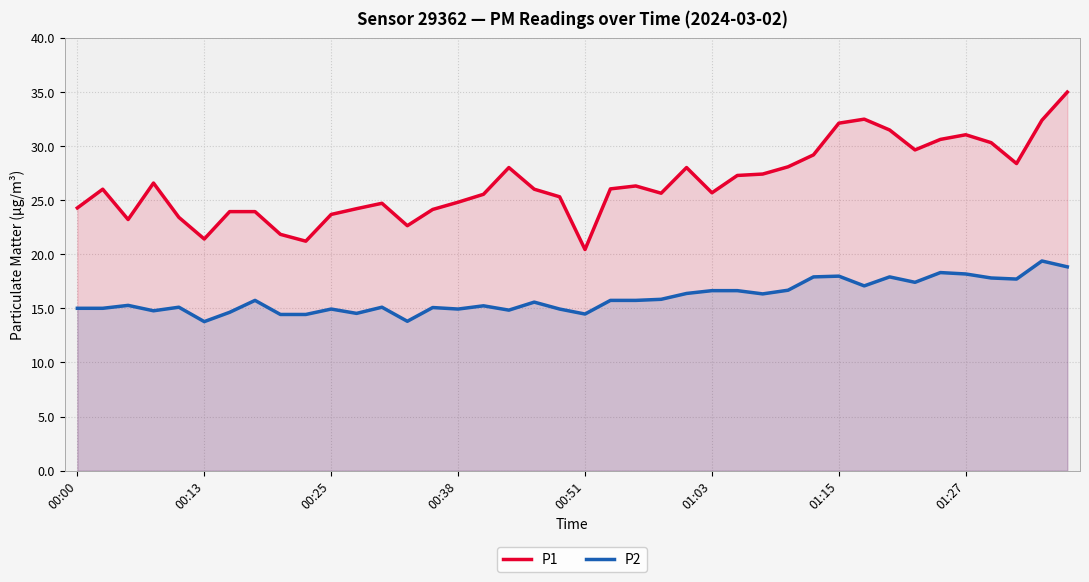

True or false: P1 and P2 intersect in this chart.

False